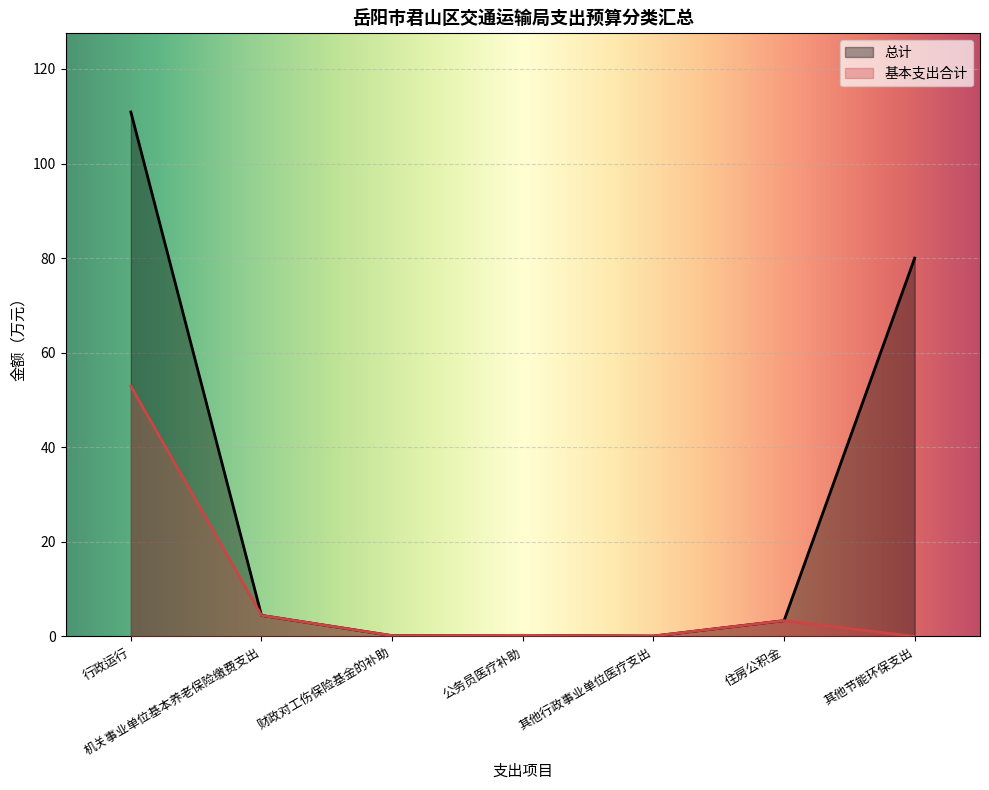

What value does the 总计 series have at 机关事业单位基本养老保险缴费支出?

4.5